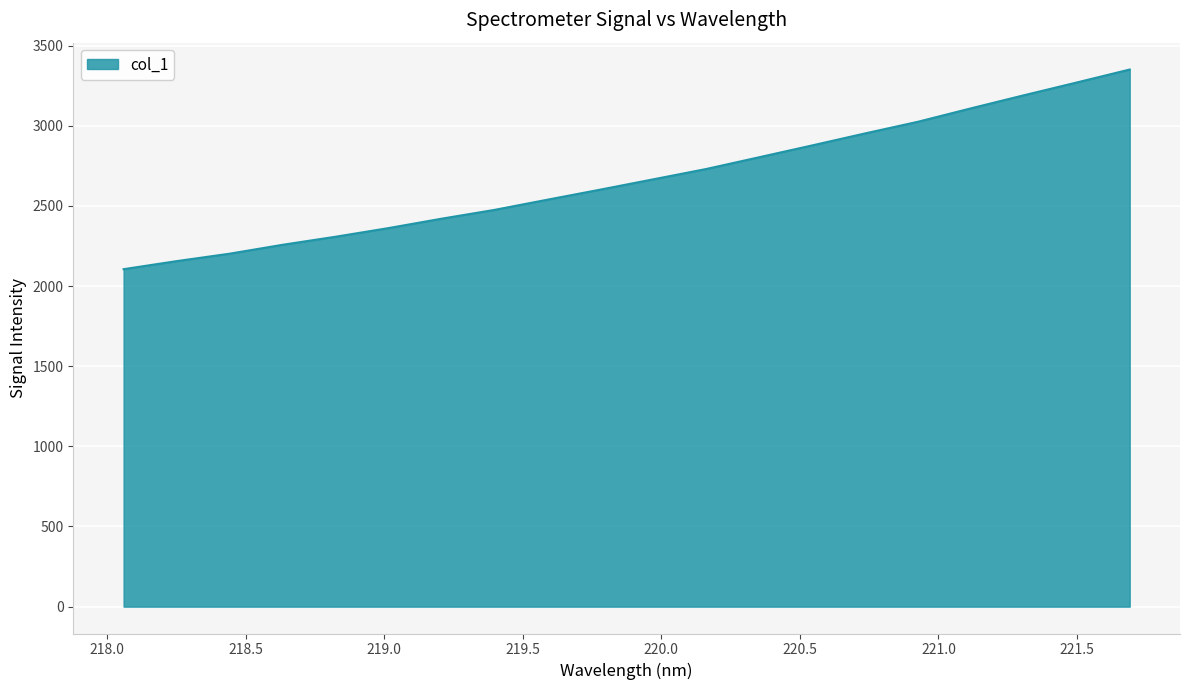

What is the maximum value shown in the chart?

3350.3